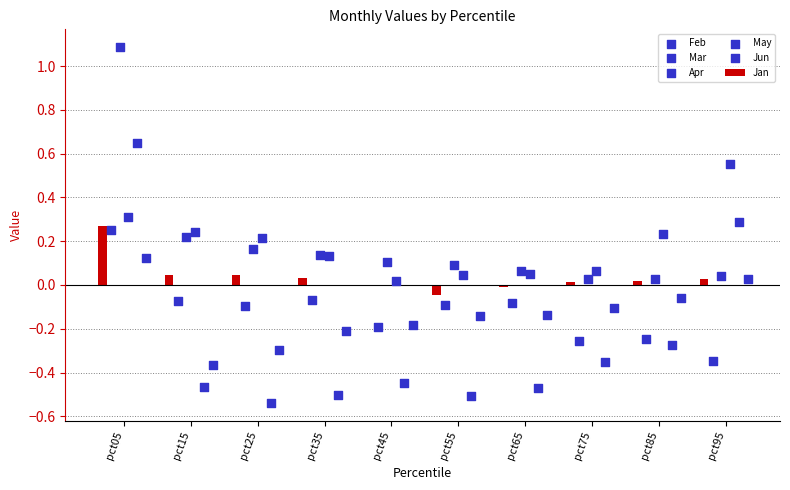

Is the value of Mar at pct45 greater than the value of Jun at pct05?

No